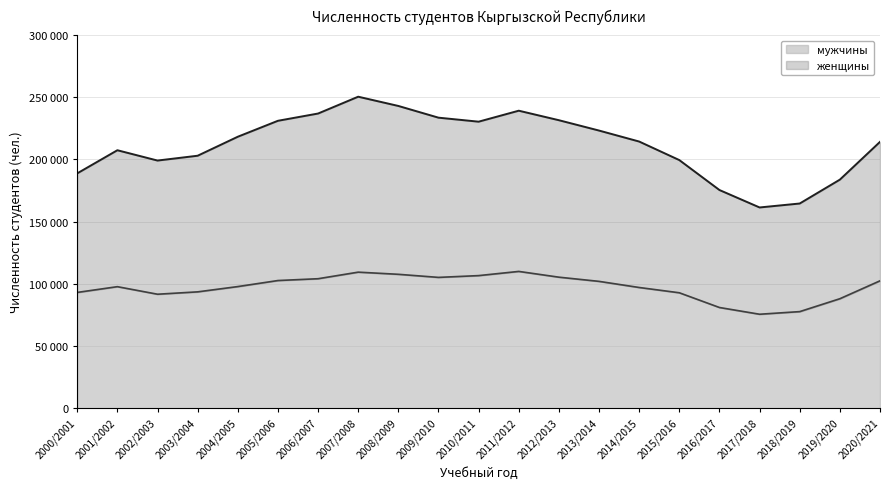

Which has a higher value, 2018/2019 or 2020/2021?

2020/2021